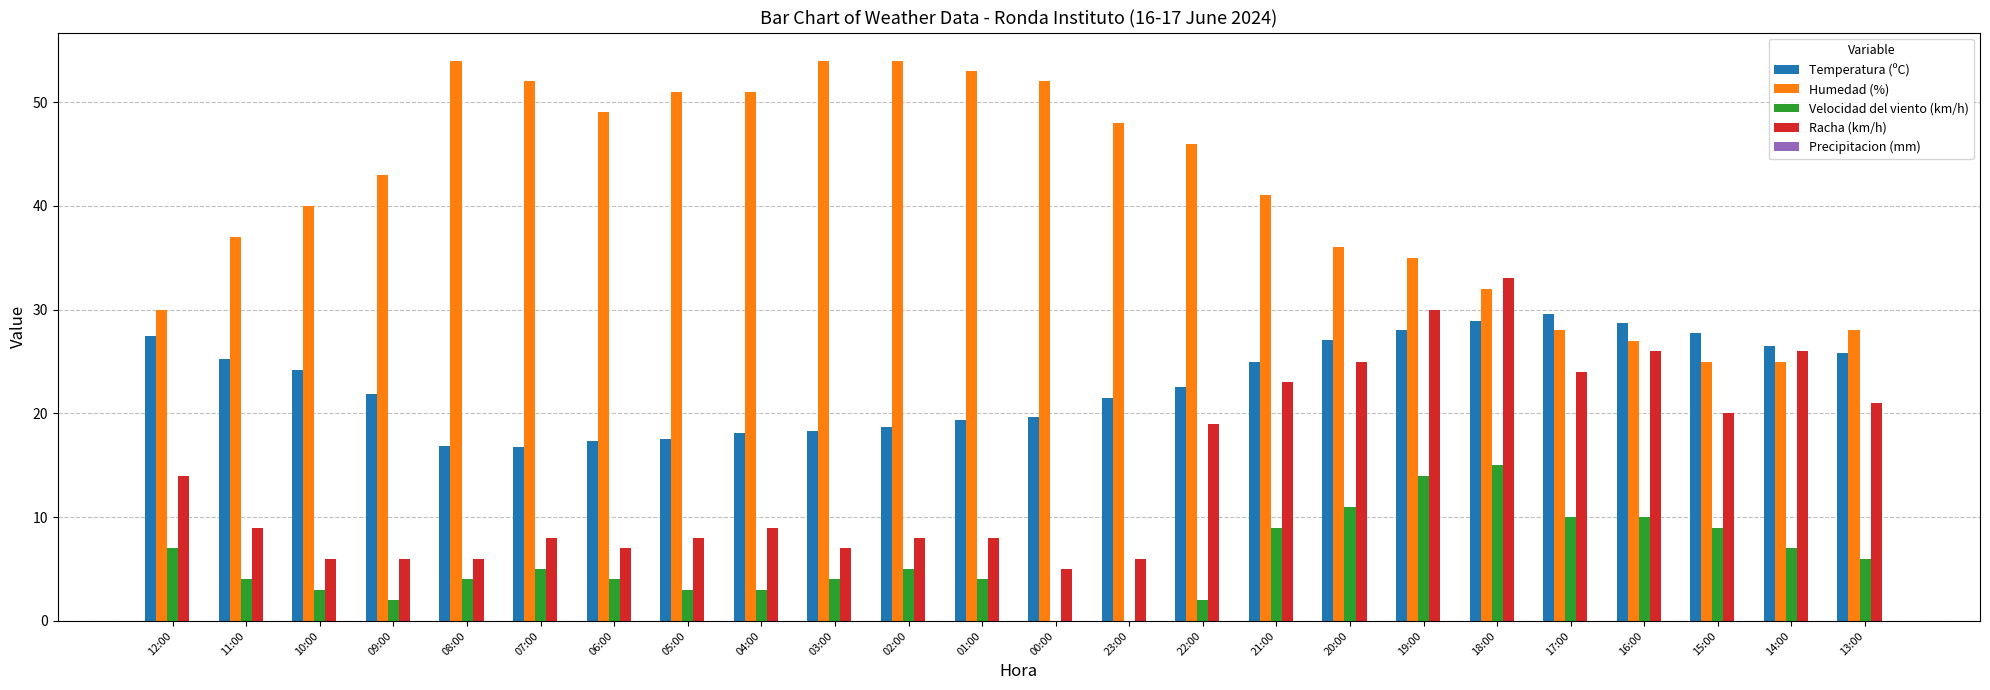

What is the spread (max minus min) of values at 16:00?

18.7